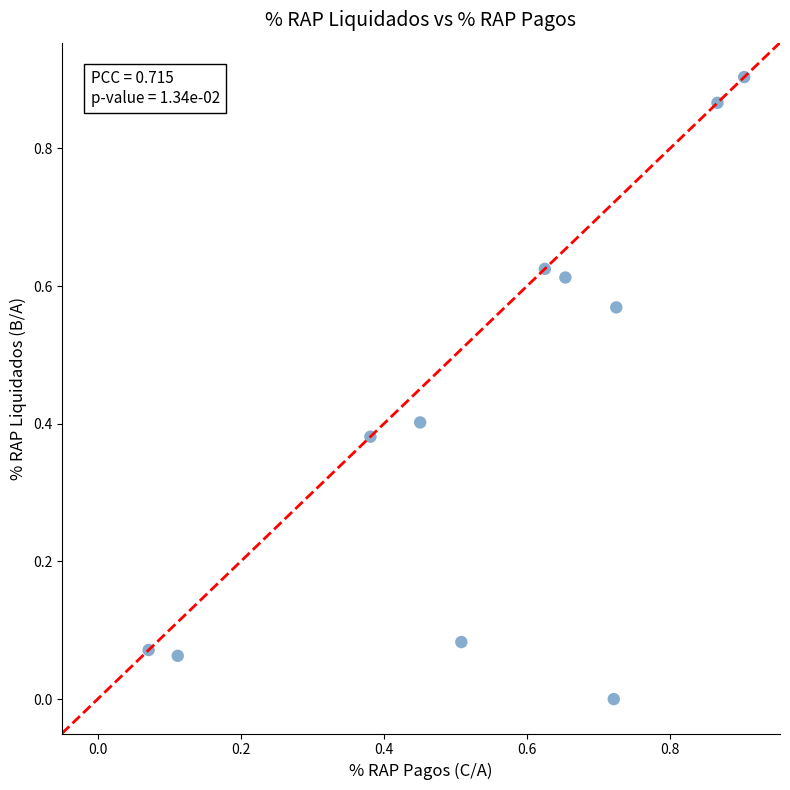

What is the average X value?

0.5